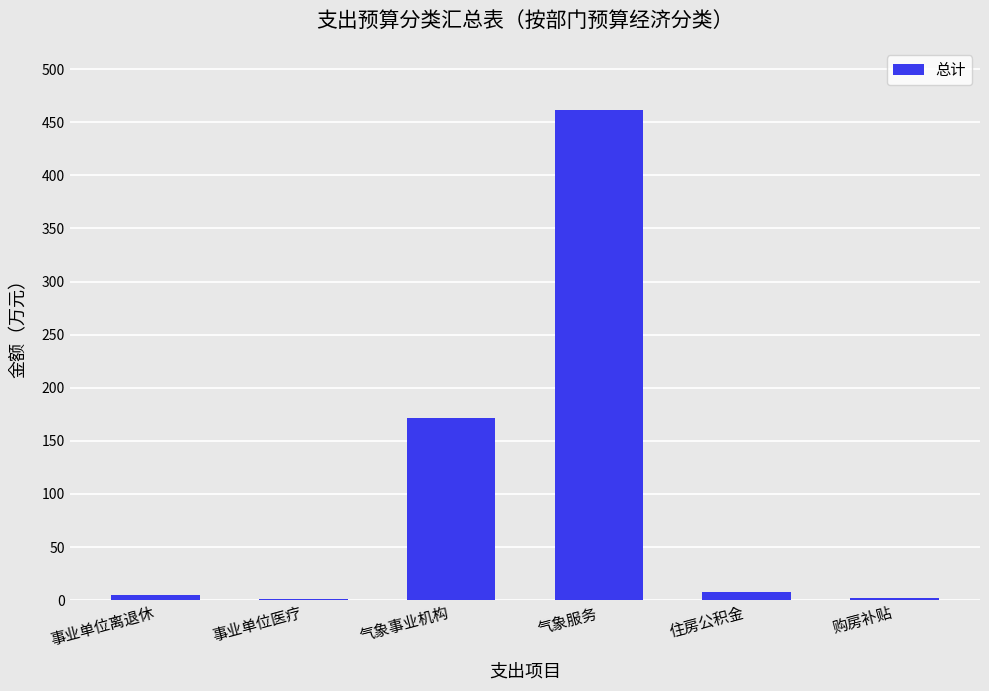

Which label corresponds to the largest value in the chart?

气象服务